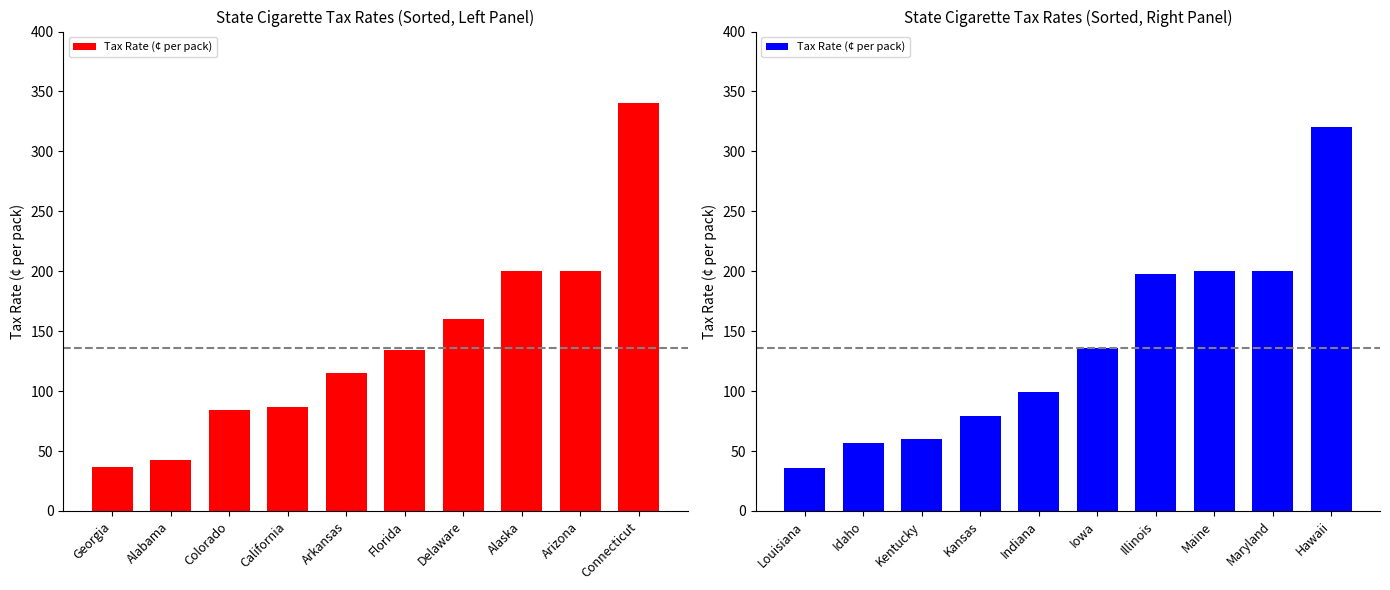

Is it true that the value at Louisiana is 13.3?

False